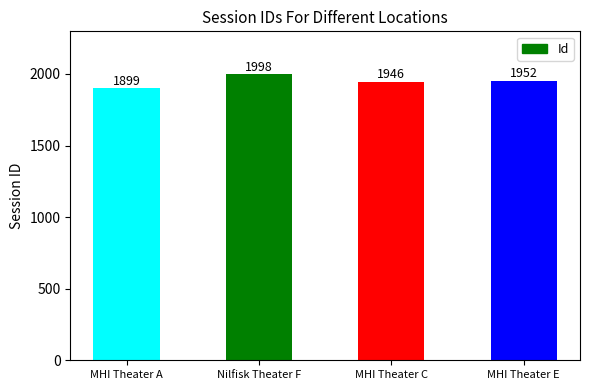

What is the sum of all values?

7795